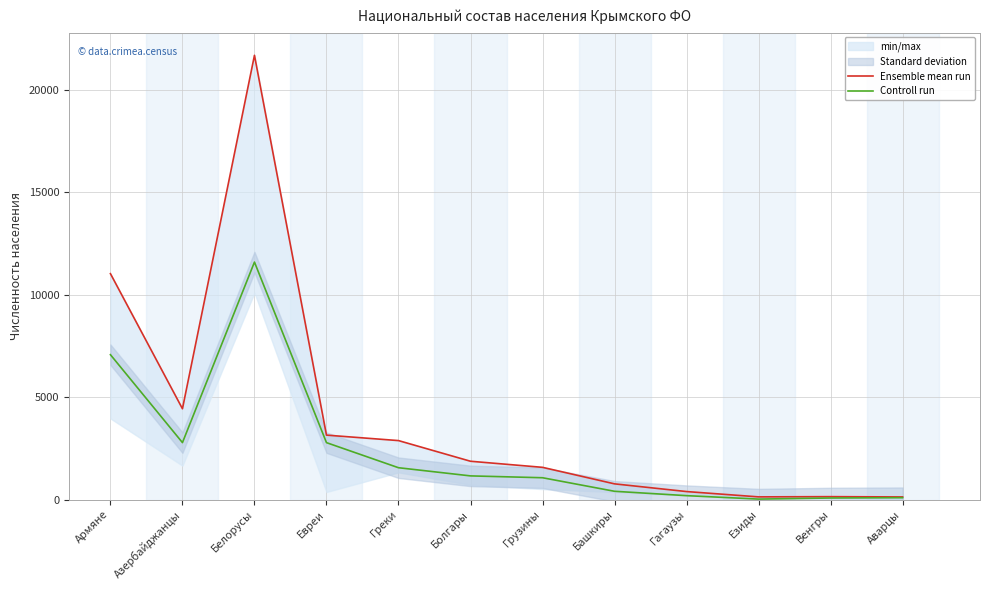

What is the sum of all Ensemble mean run values?

48160